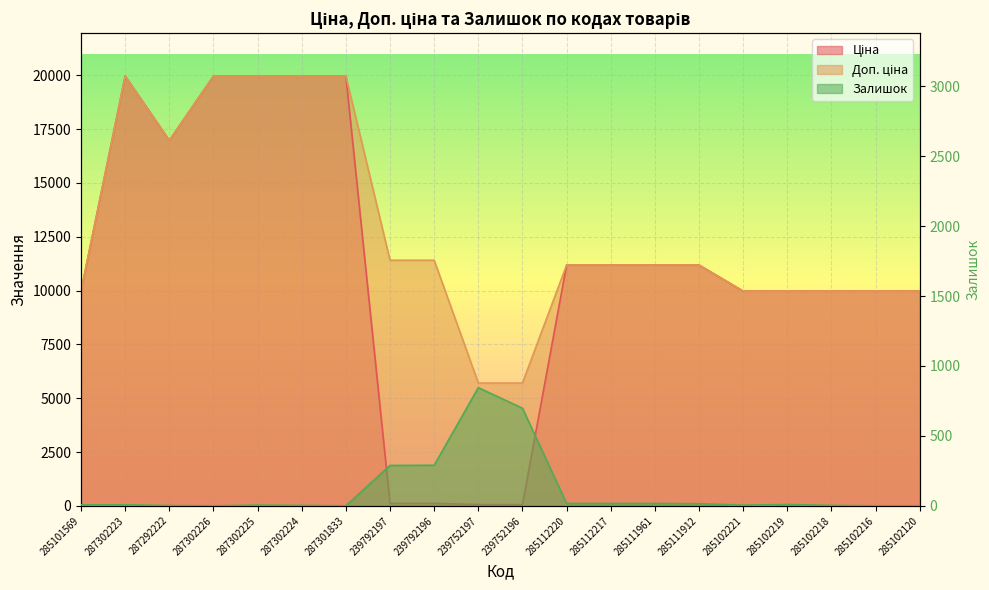

What is the maximum value for Доп. ціна?

19964.2